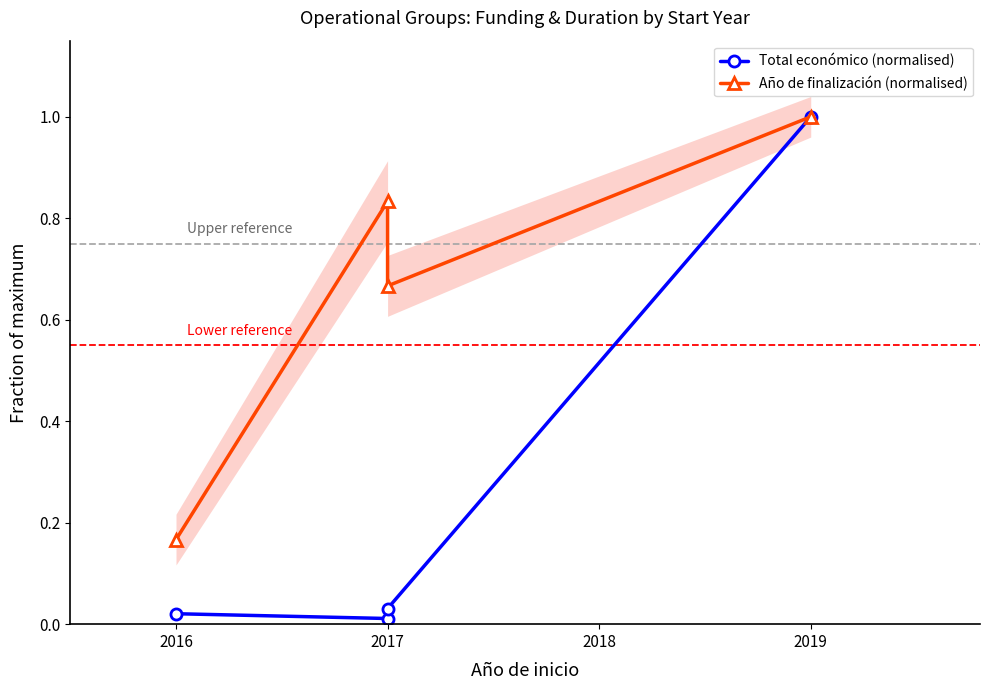

At which category is the sum across all series the highest?

2019